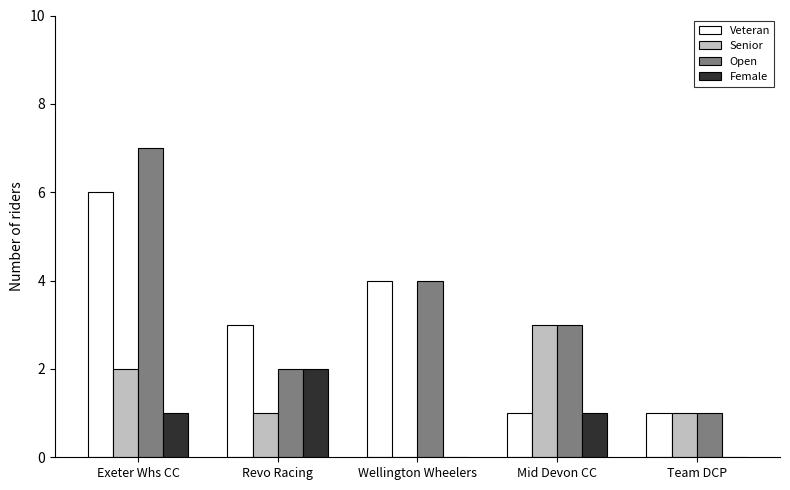

The value of Senior at Wellington Wheelers is -2. True or false?

False